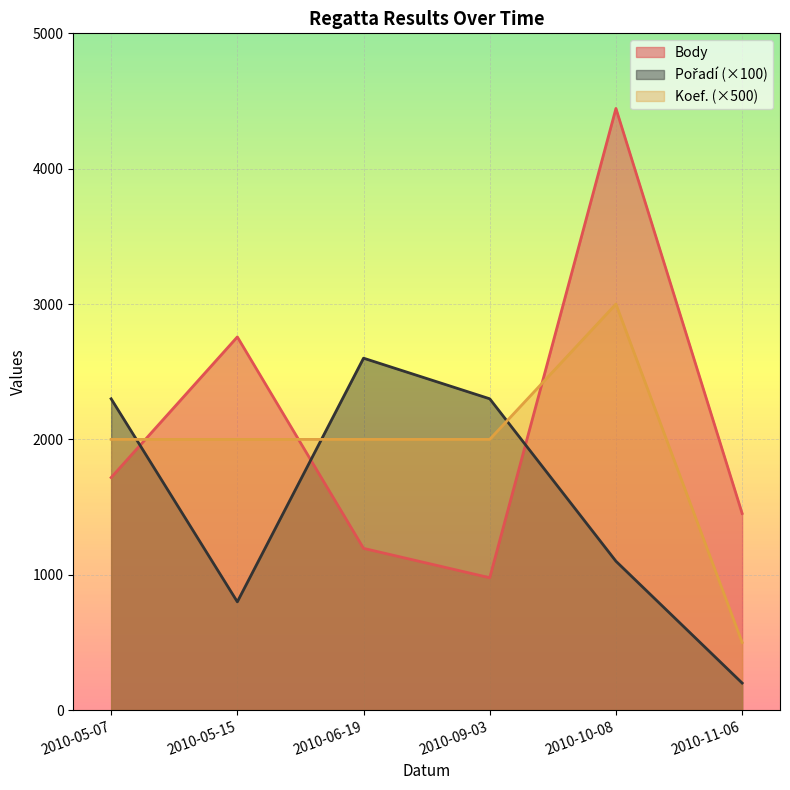

Reading left to right, extract all data points from this chart.

Body: 2010-05-07=1718	2010-05-15=2757	2010-06-19=1195	2010-09-03=978	2010-10-08=4445	2010-11-06=1453
Pořadí: 2010-05-07=2300	2010-05-15=800	2010-06-19=2600	2010-09-03=2300	2010-10-08=1100	2010-11-06=200
Koef.: 2010-05-07=2000	2010-05-15=2000	2010-06-19=2000	2010-09-03=2000	2010-10-08=3000	2010-11-06=500